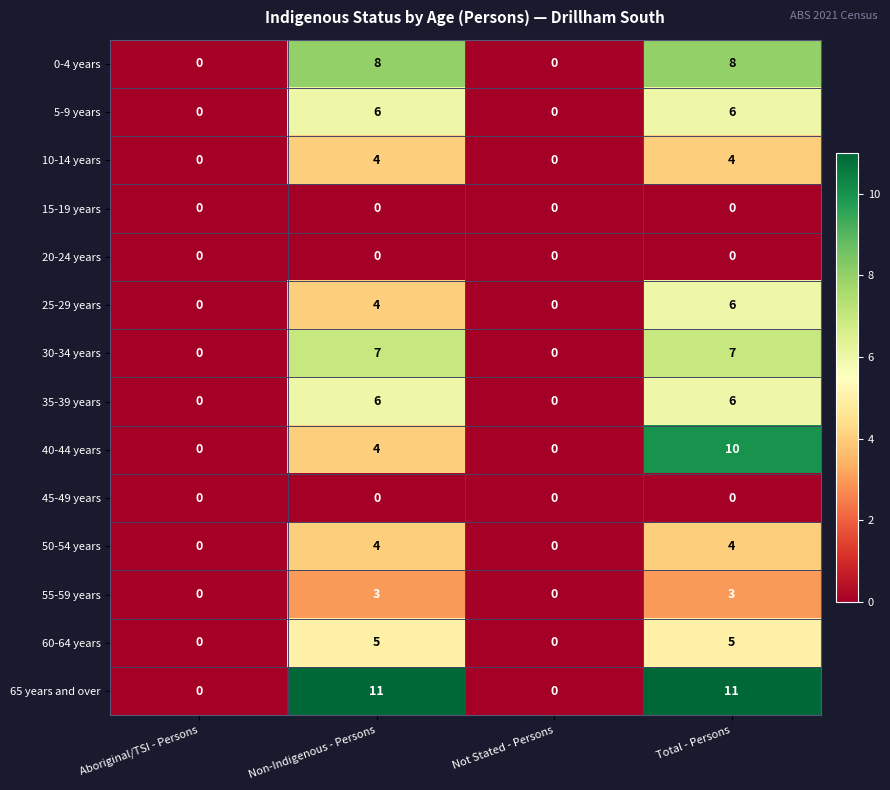

At which category is the sum across all series the highest?

Total - Persons